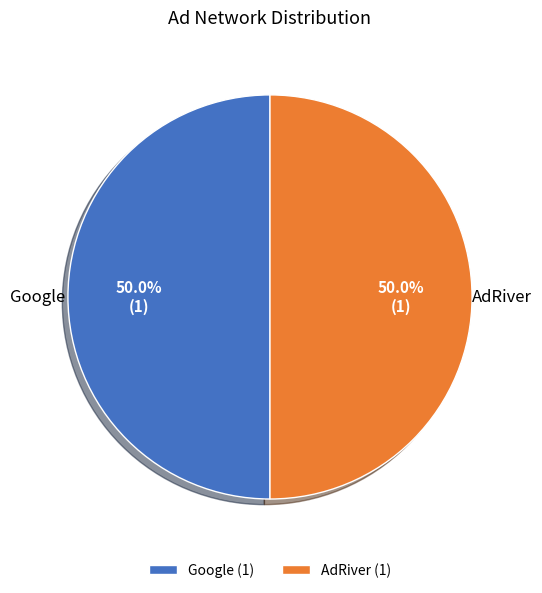

How many segments does this pie chart have?

2